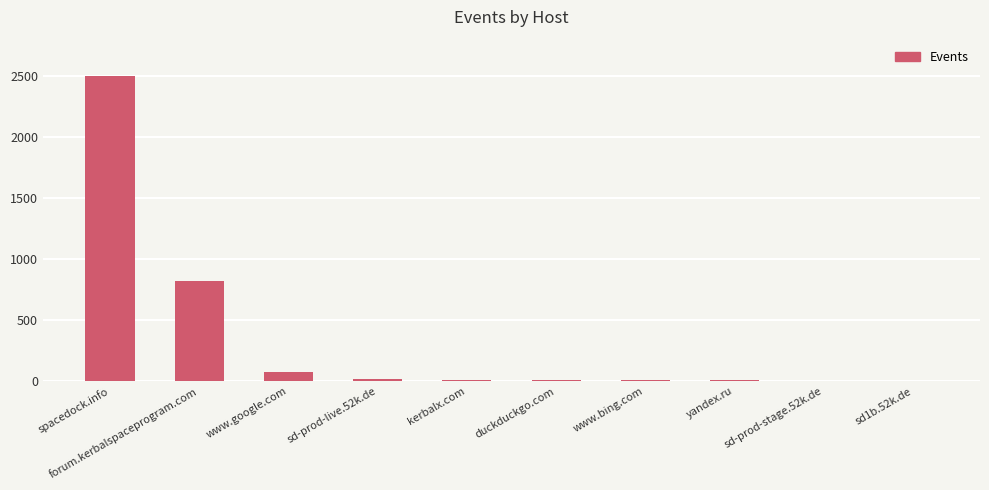

Which has a higher value, duckduckgo.com or forum.kerbalspaceprogram.com?

forum.kerbalspaceprogram.com